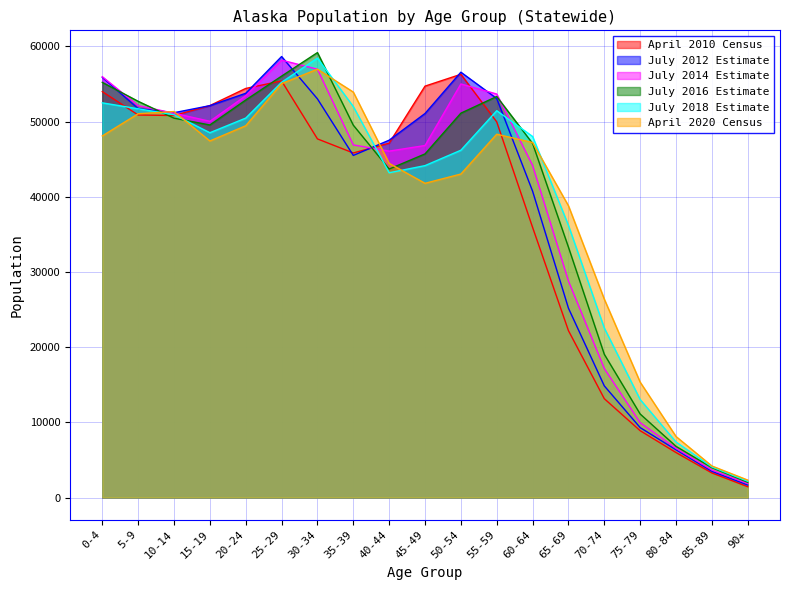

Which has a higher value, 70-74 or 15-19?

15-19